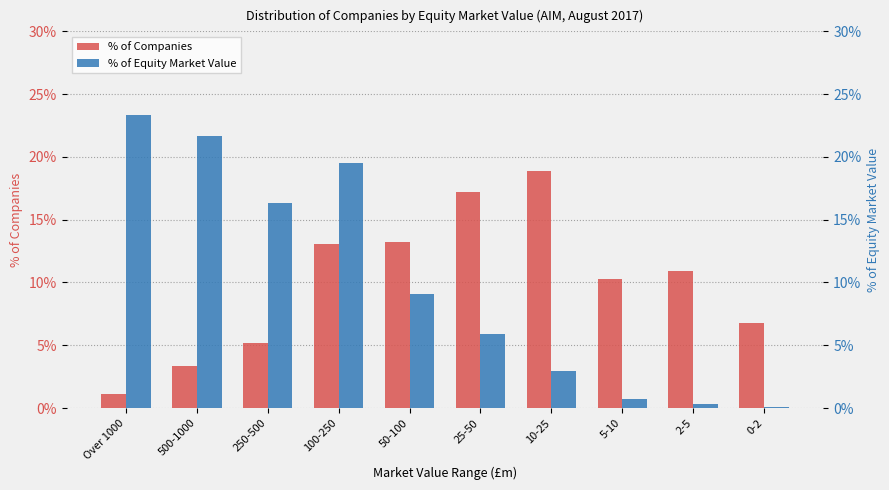

How many distinct data groups are displayed?

2